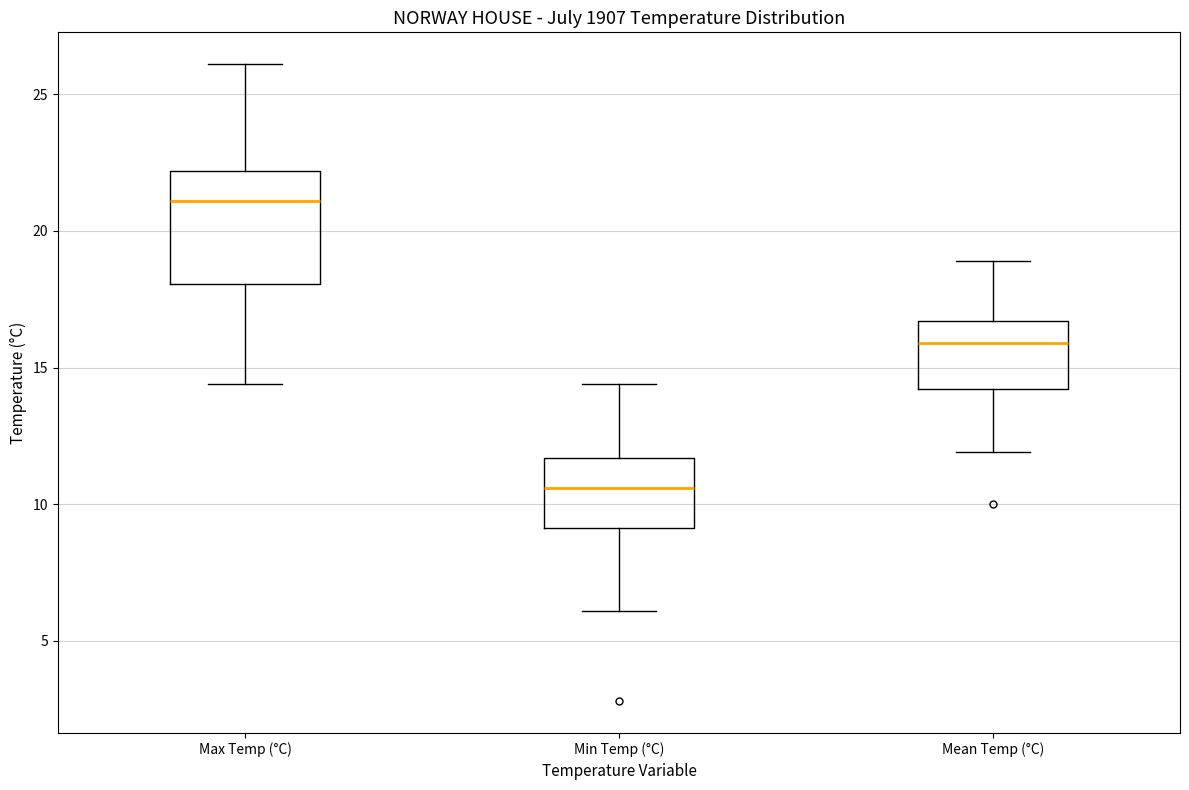

Comparing the boxes themselves (not the whiskers), which one is the tallest?

Max Temp (°C)